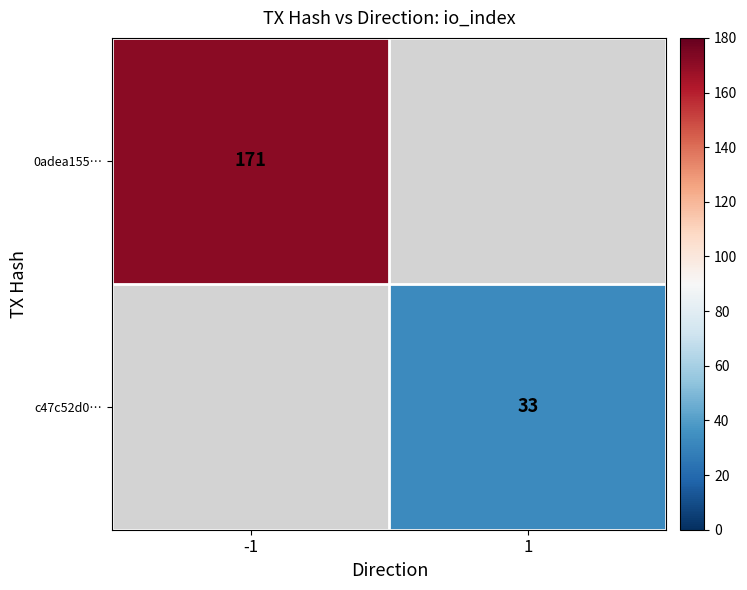

True or false: 0adea155… has a value of 257 at -1.

False